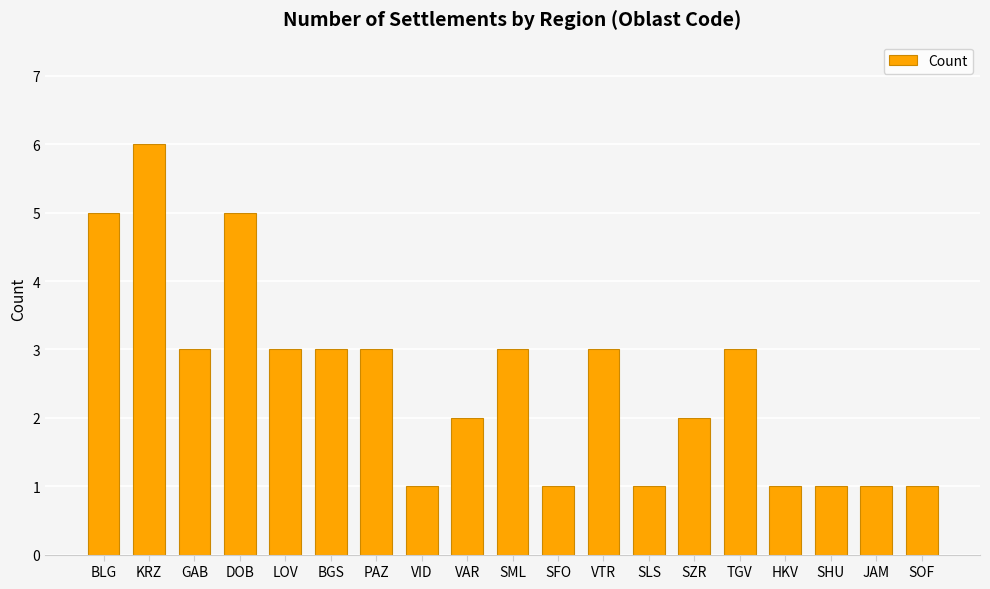

Which has a higher value, VAR or SLS?

VAR